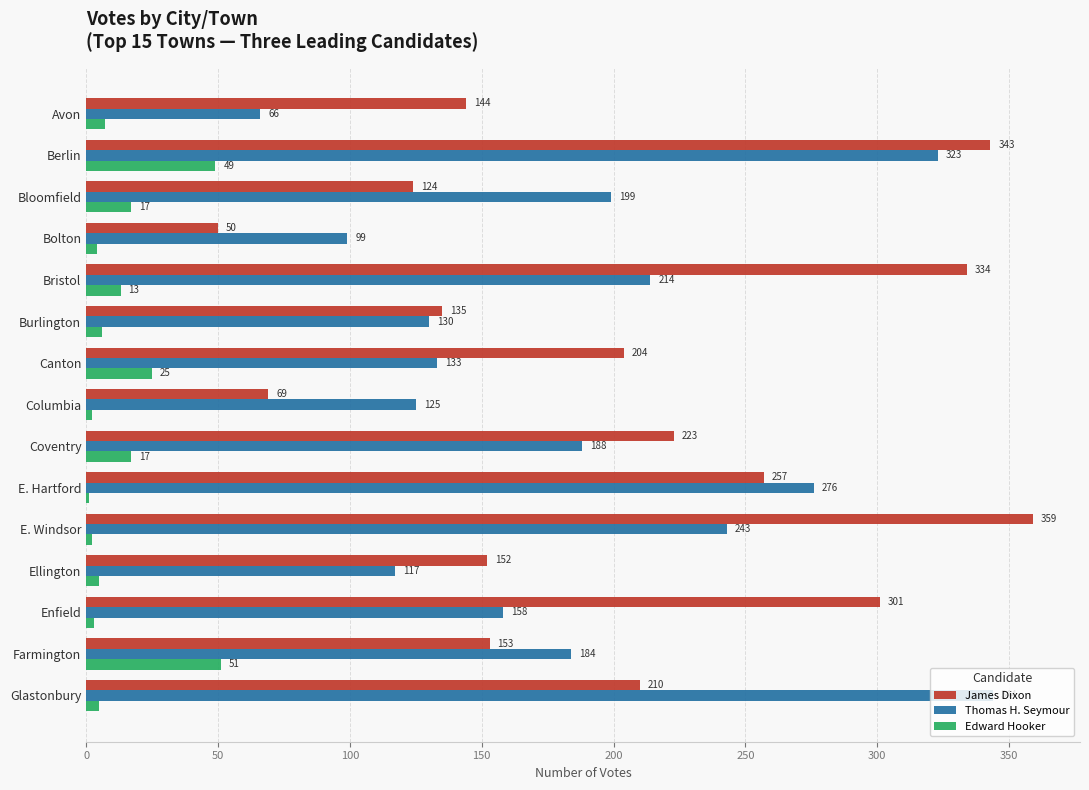

Which category has the highest value across all series?

E. Windsor